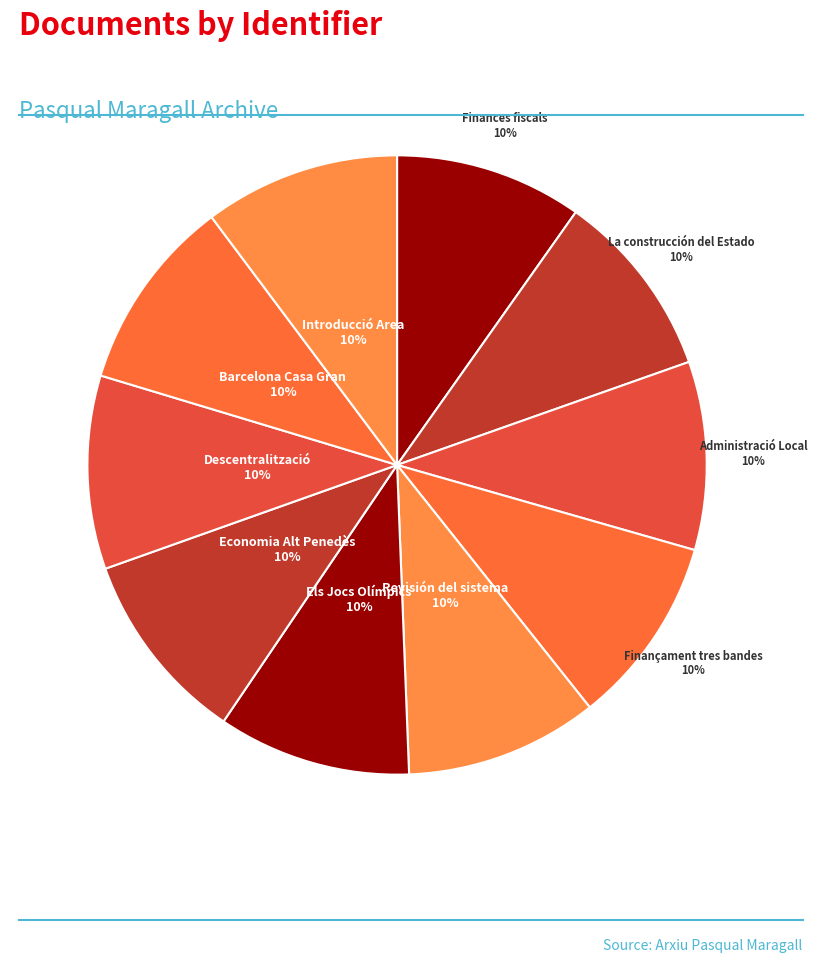

To the nearest percent, what is the average slice percentage?

10%